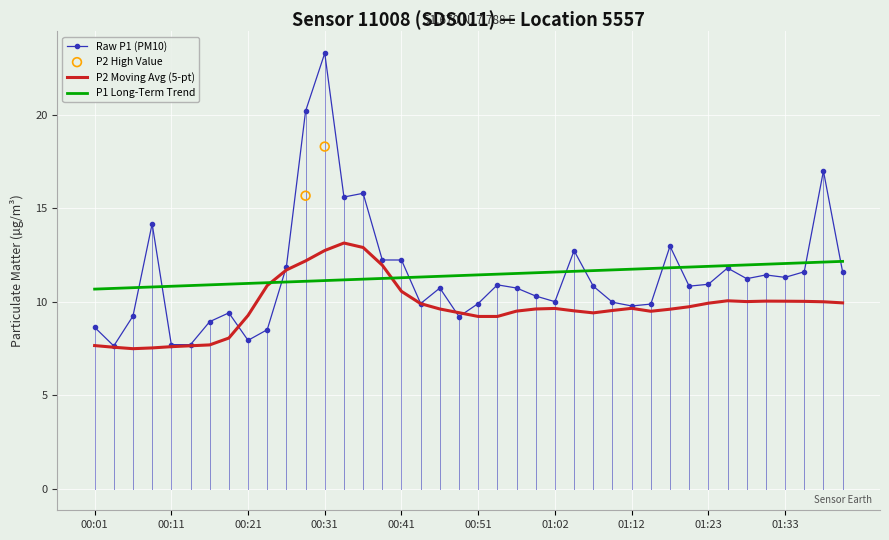

Which has a higher value, 00:23 or 00:16?

00:16